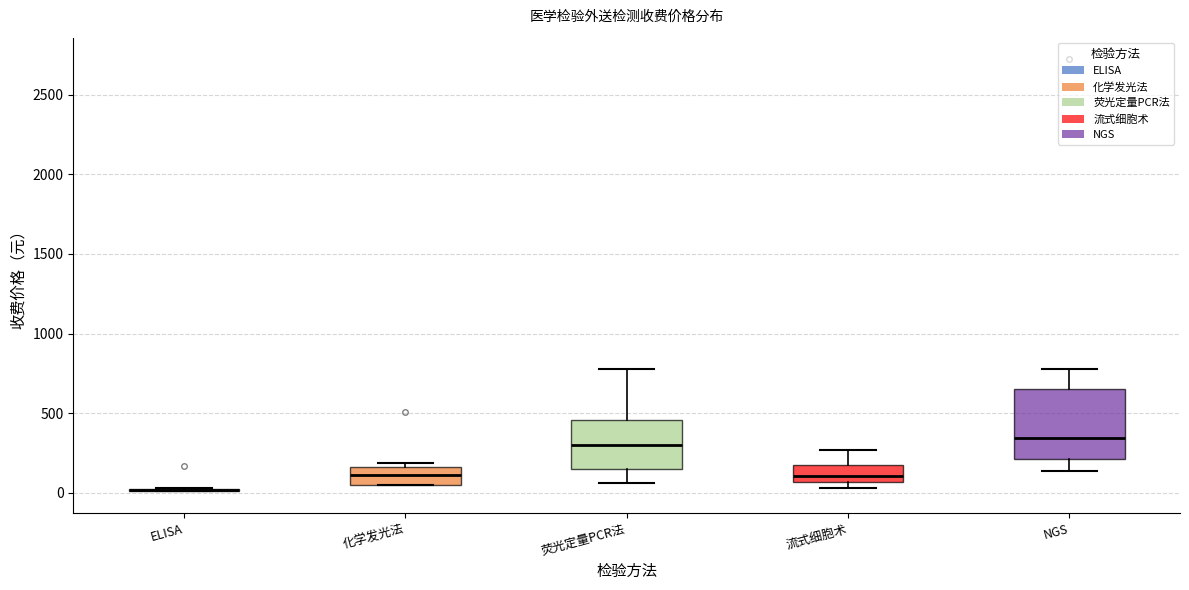

Reading left to right, read every box against the y-axis: the position of its median line, the range the box covers, and the ends of its whiskers. The values are not printed on the chart, so give them approximately, as read against the axis.

ELISA: box collapsed to a line at 0, whiskers 0 to 50
化学发光法: median 100, box 50 to 150, whiskers 50 to 200
荧光定量PCR法: median 300, box 150 to 450, whiskers 50 to 800
流式细胞术: median 100, box 50 to 150, whiskers 50 (just below the box's lower edge) to 250
NGS: median 350, box 200 to 650, whiskers 150 to 800